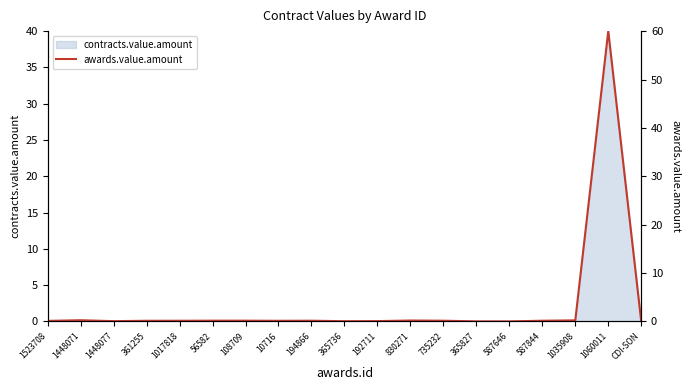

Rank the categories by value from highest to lowest.

1060011, 1448071, 1035908, 830271, 56582, 108709, 194866, 735232, 587844, 1017818, 361255, 10716, 1523708, 192711, 1448077, 365736, 365827, 587646, CDI-SON